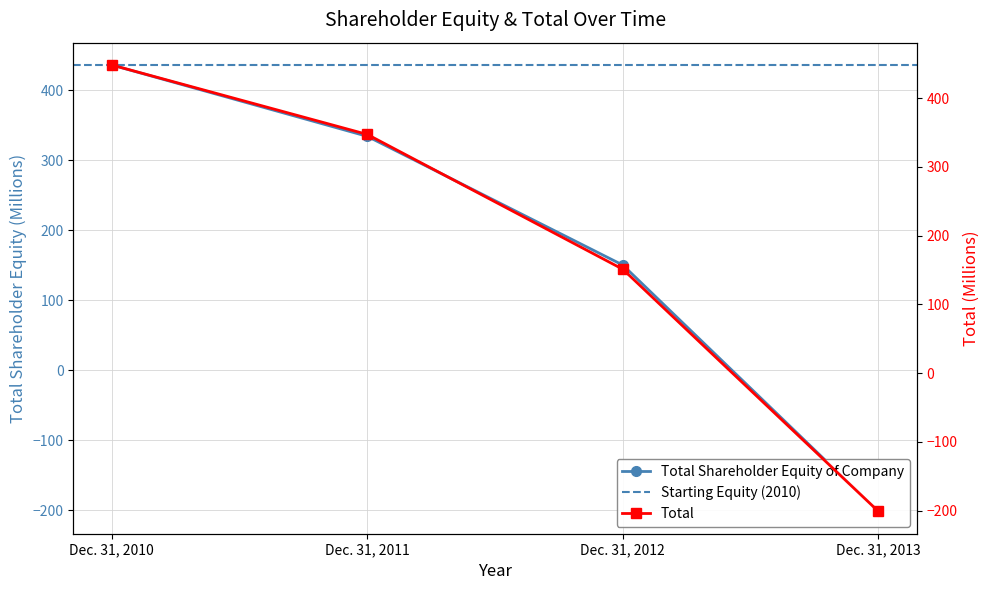

How many negative values does the Total series have?

1